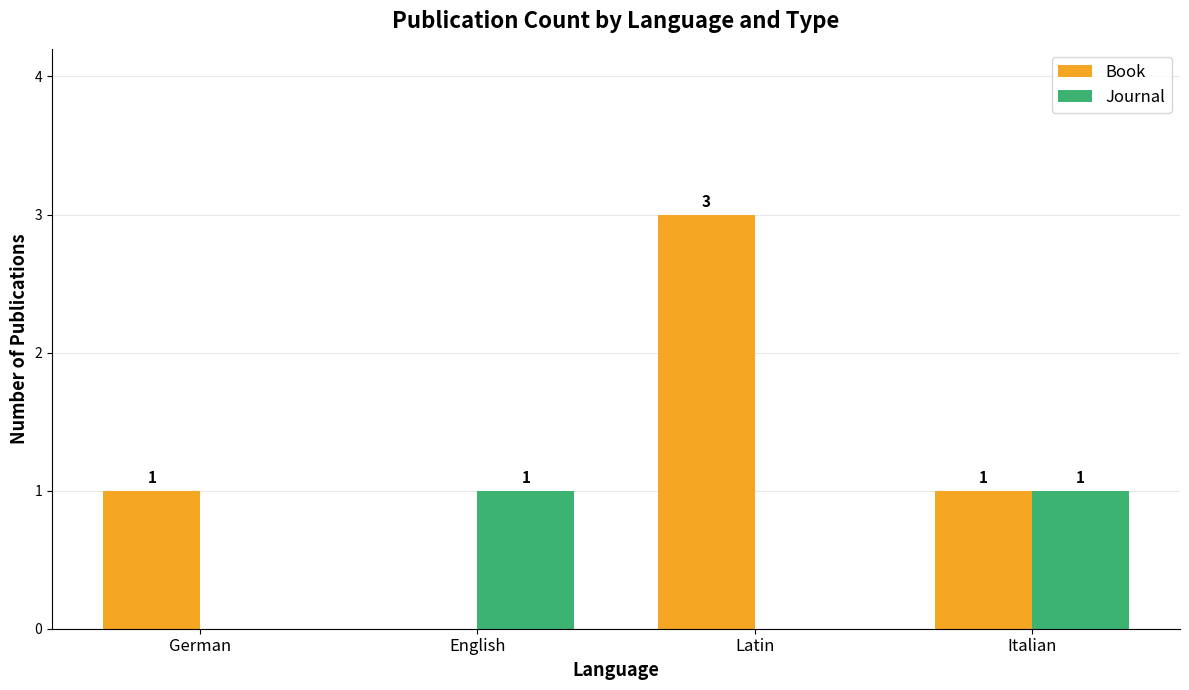

The Book series shows 0 at English. True or false?

True